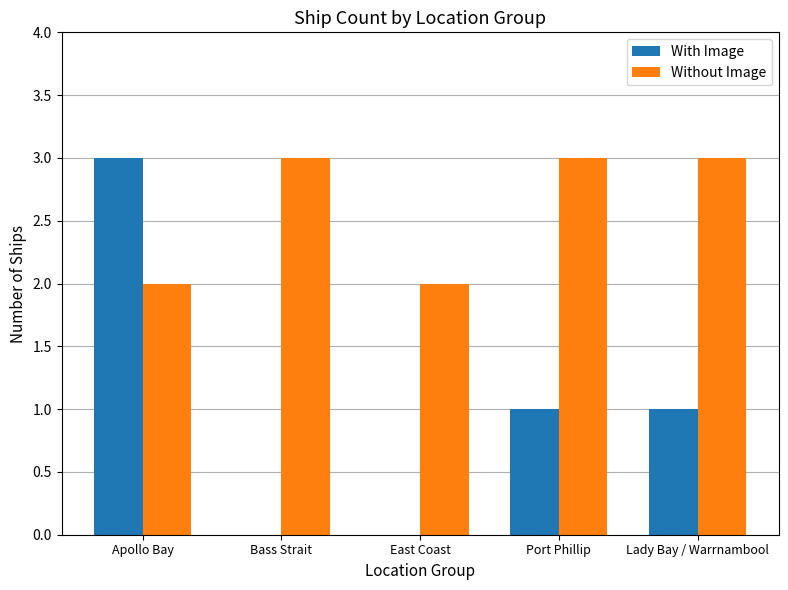

How many data points does each series have?

5